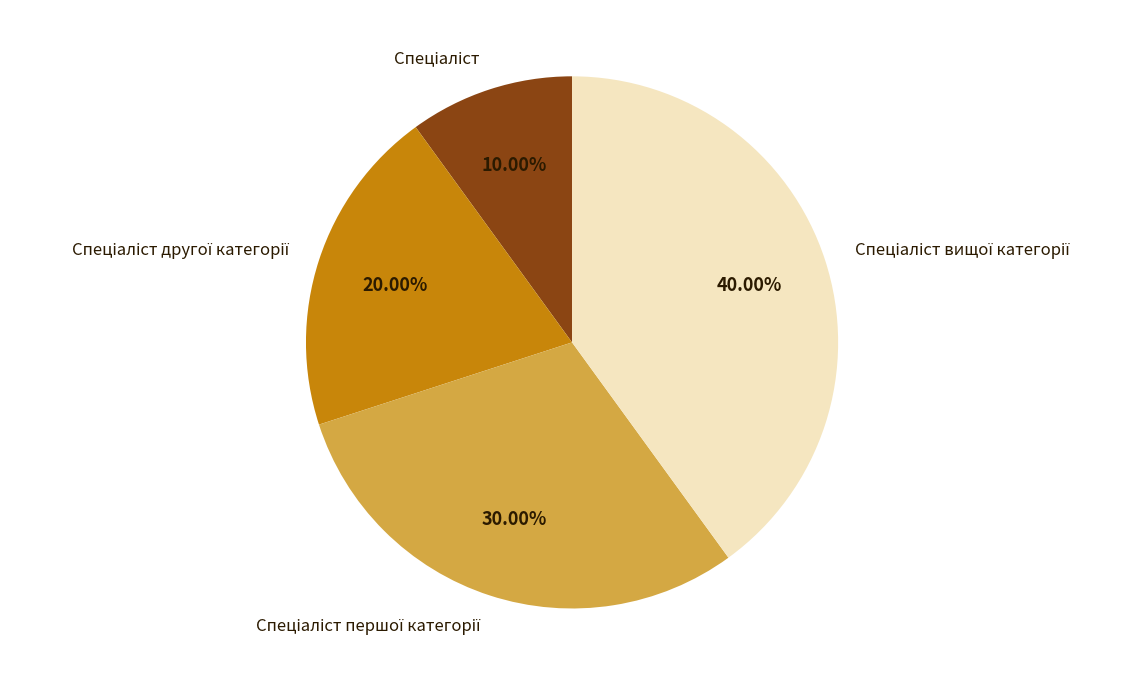

Is there a majority slice in this chart?

No